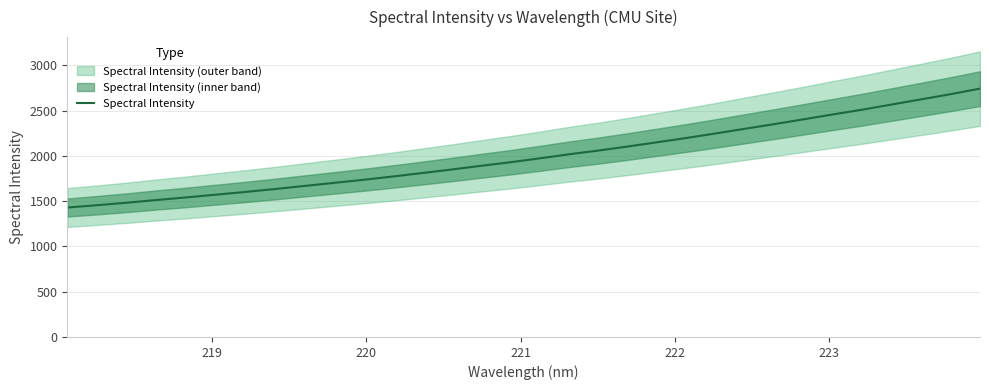

What is the minimum value for Spectral Intensity?

1429.6